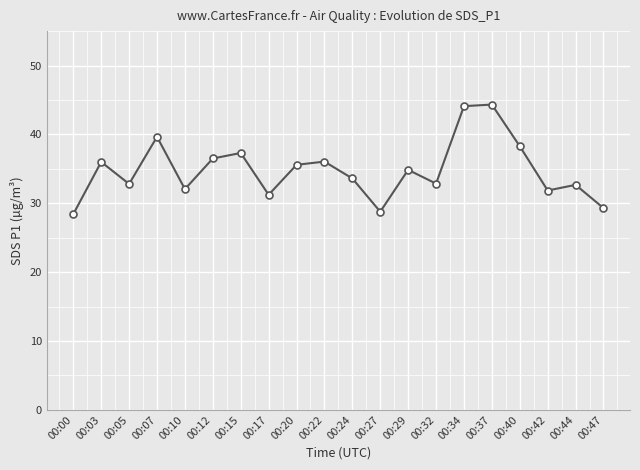

Does the chart display data point markers on the line(s)?

Yes